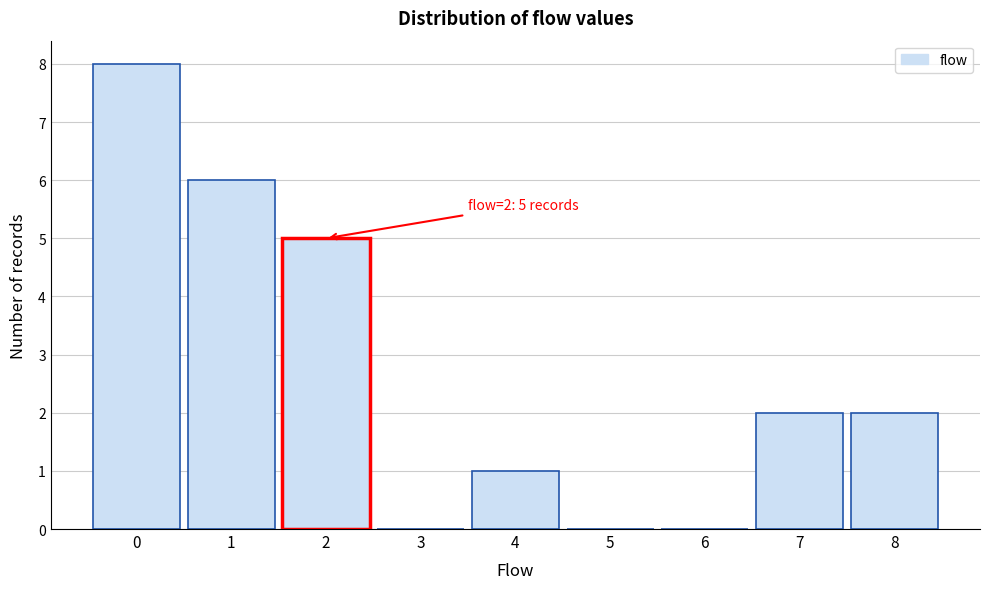

Which range on the x-axis has the tallest bar?

-0.5 to 0.5